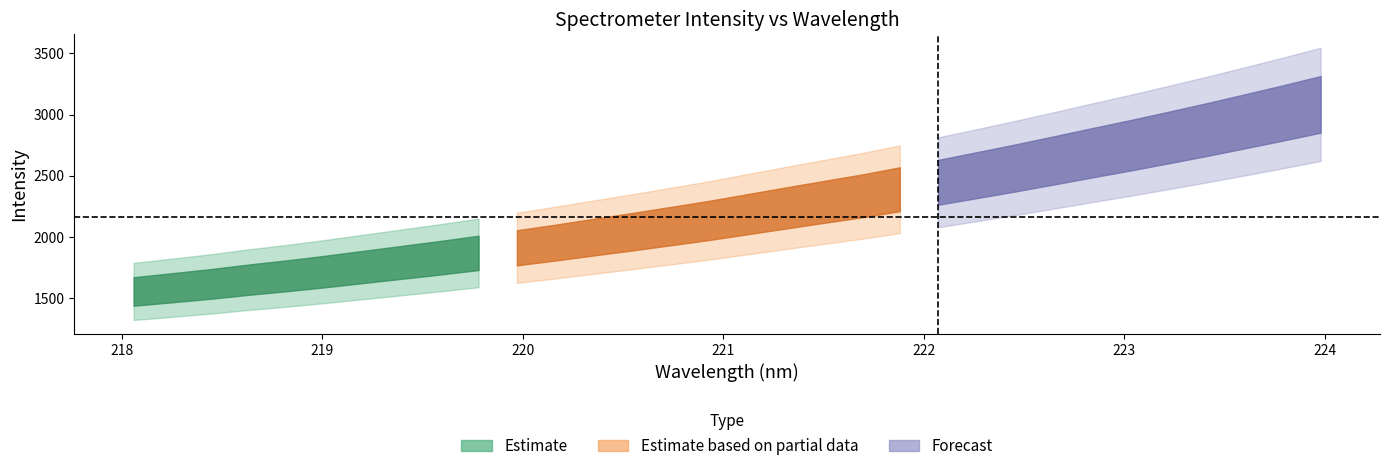

Which has a higher value, 14 or 8?

14